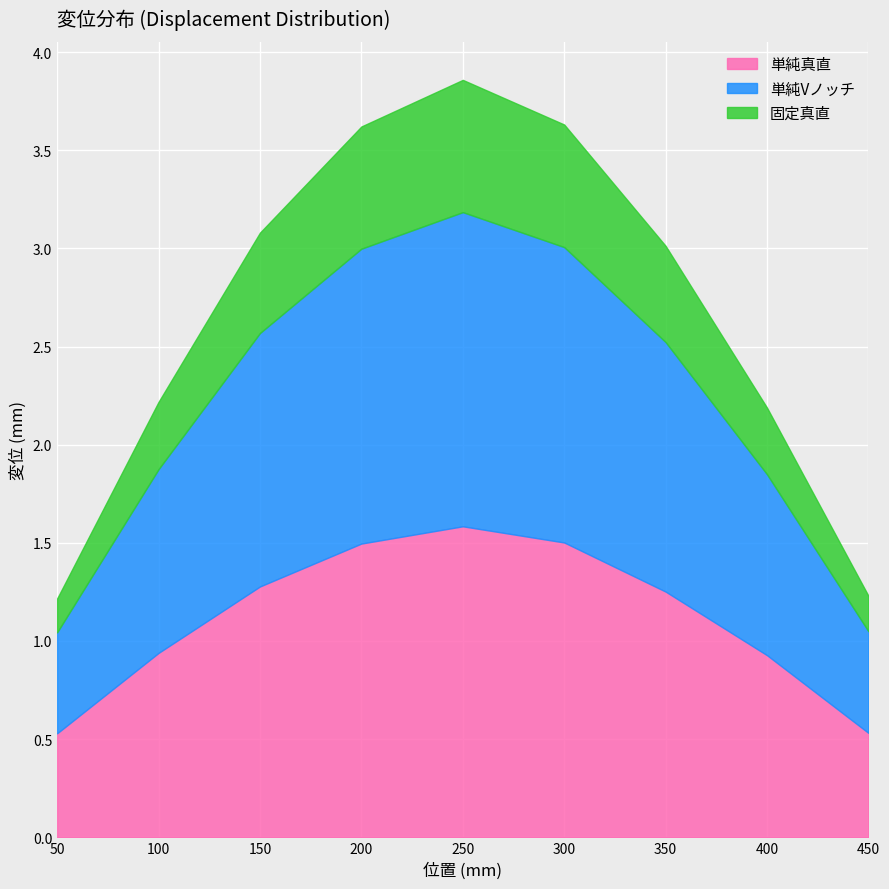

Reading right to left, extract all data points from this chart.

単純真直: 0.5	0.9	1.3	1.5	1.6	1.5	1.3	0.9	0.5
単純Vノッチ: 0.5	0.9	1.3	1.5	1.6	1.5	1.3	0.9	0.5
固定真直: 0.2	0.3	0.5	0.6	0.7	0.6	0.5	0.3	0.2